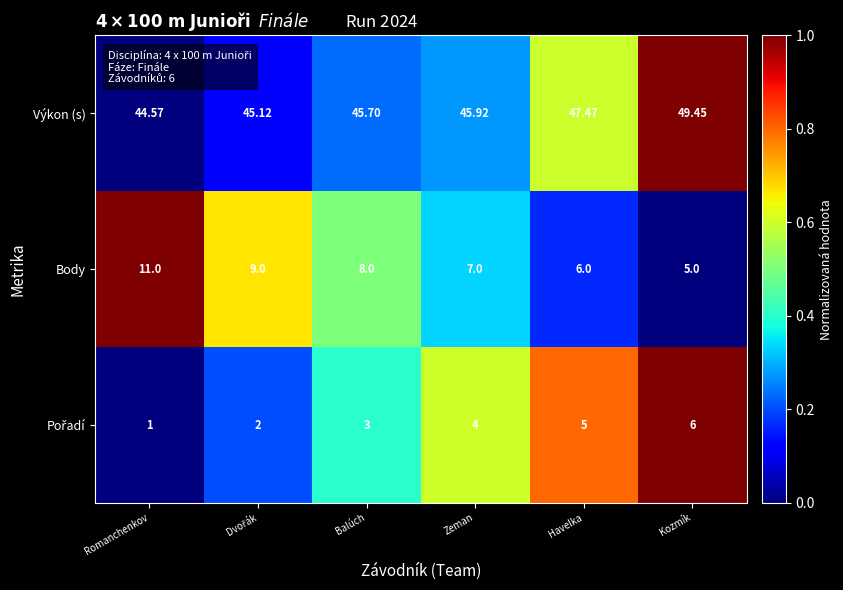

Which series has the largest range (max minus min)?

Body